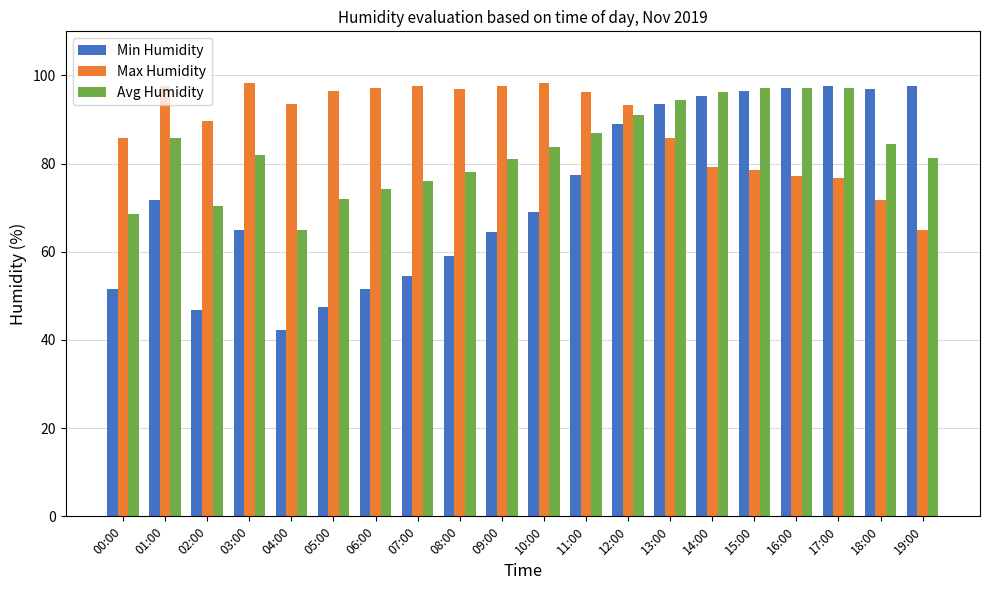

What is the sum of the Avg Humidity values at 05:00 and 06:00?

146.3